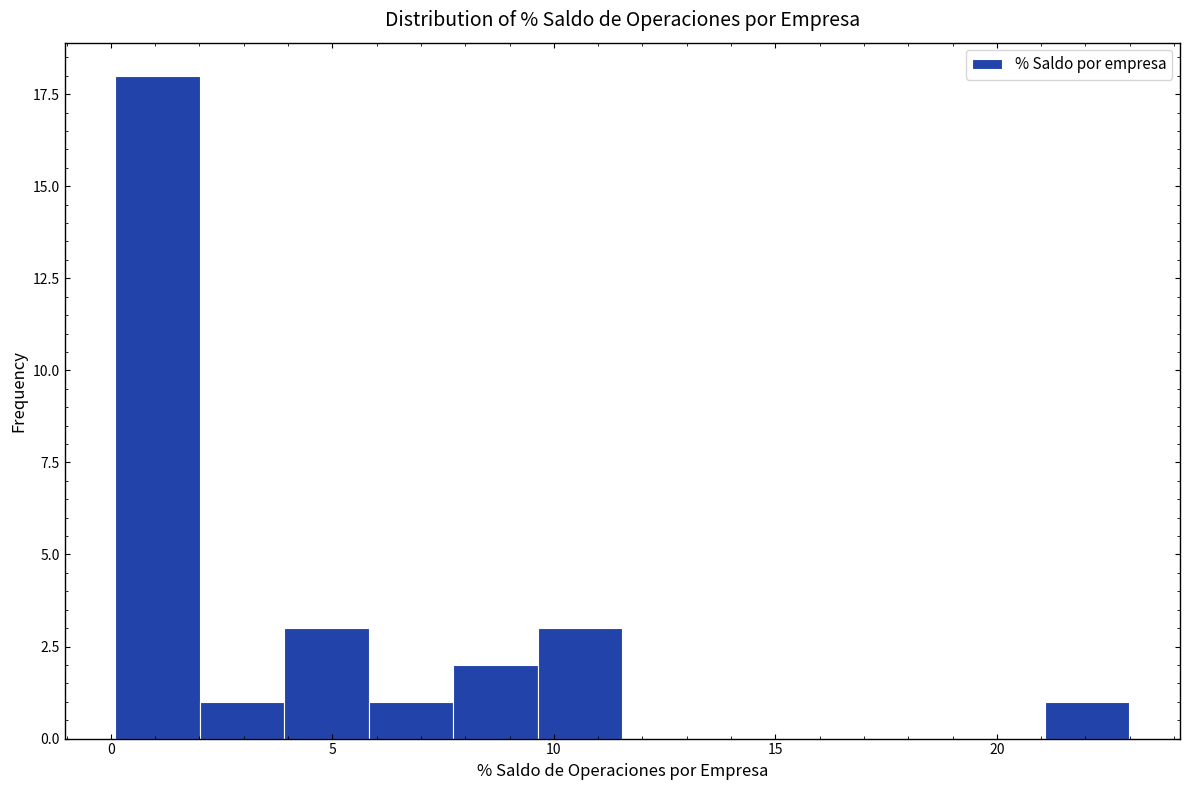

Around what value on the x-axis is the tallest bar? Give the approximate position of its centre, as read against the axis.

1.0